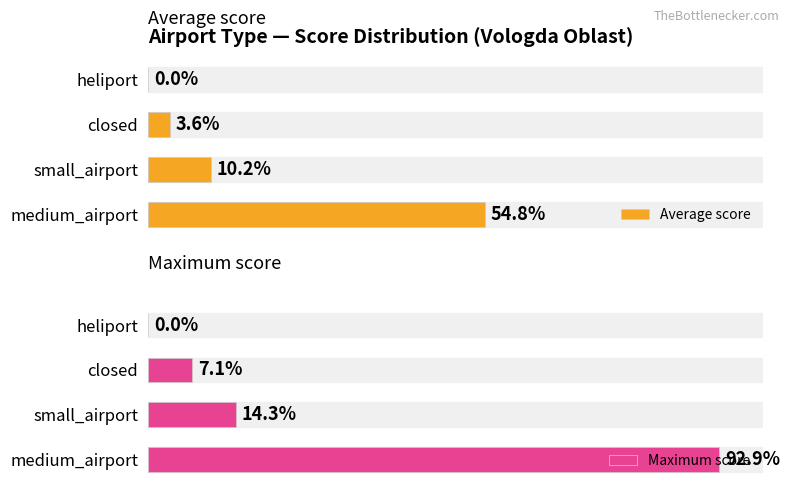

At medium_airport, list the series in order from largest to smallest.

Maximum score, Average score